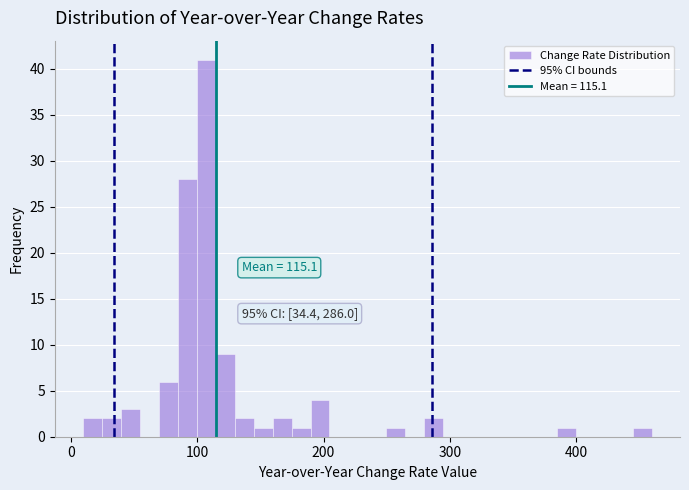

Read against the x-axis, roughly where is the centre of the tallest bar?

110